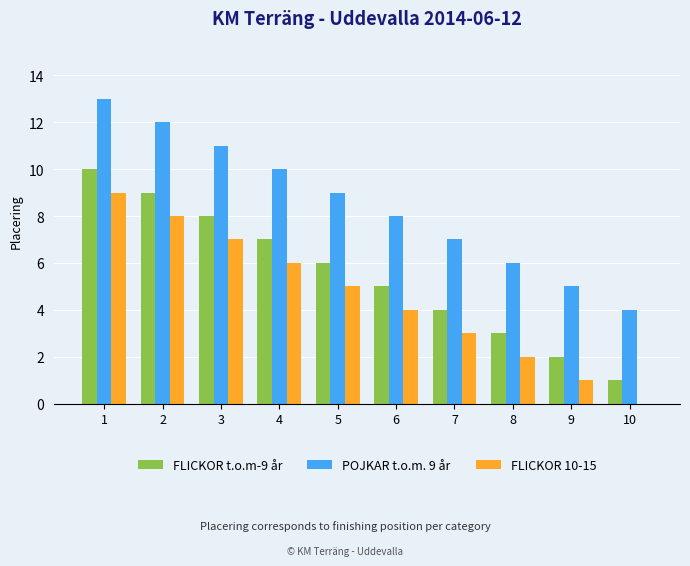

What is the greatest value displayed?

13